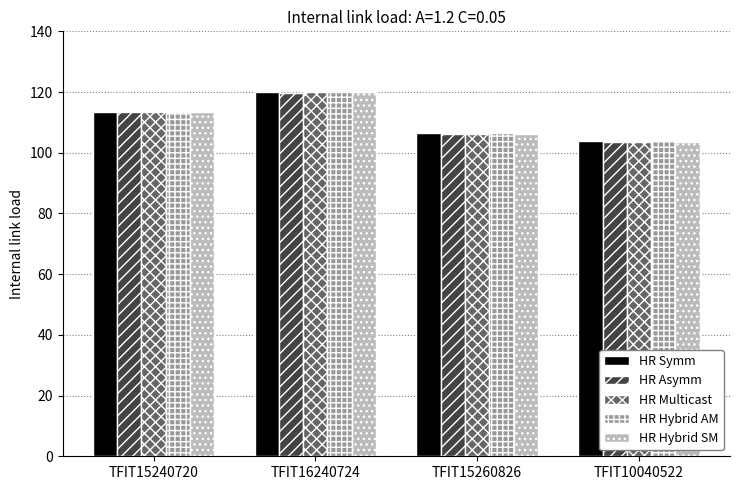

Does the chart contain any negative values?

No